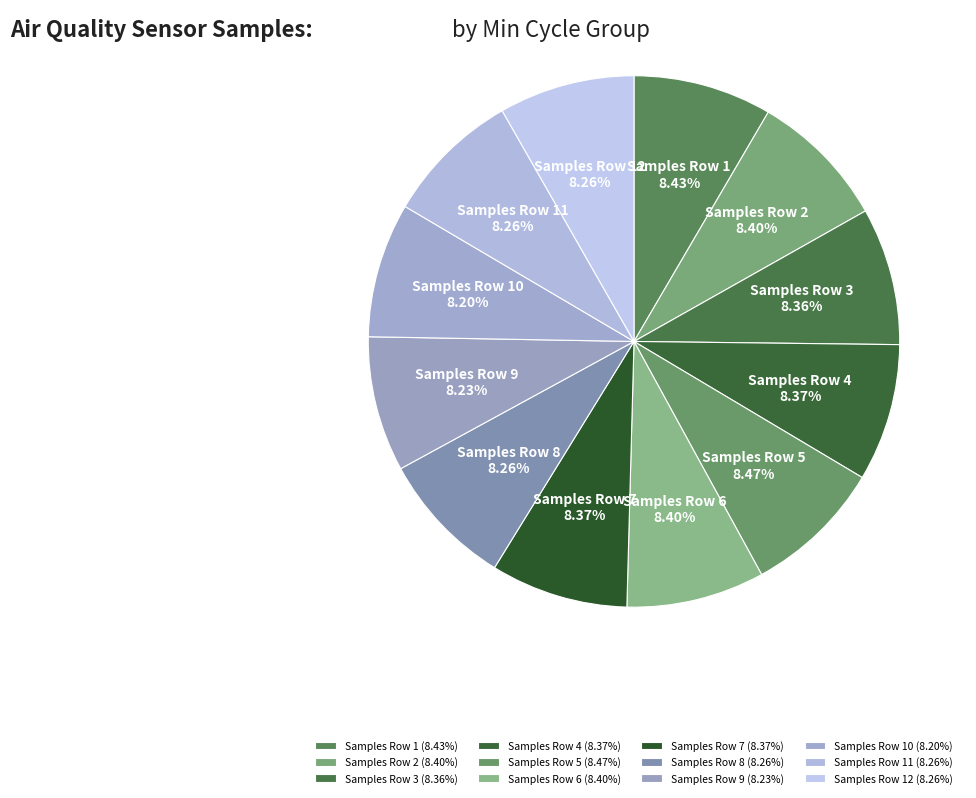

How many slices are in this pie chart?

12